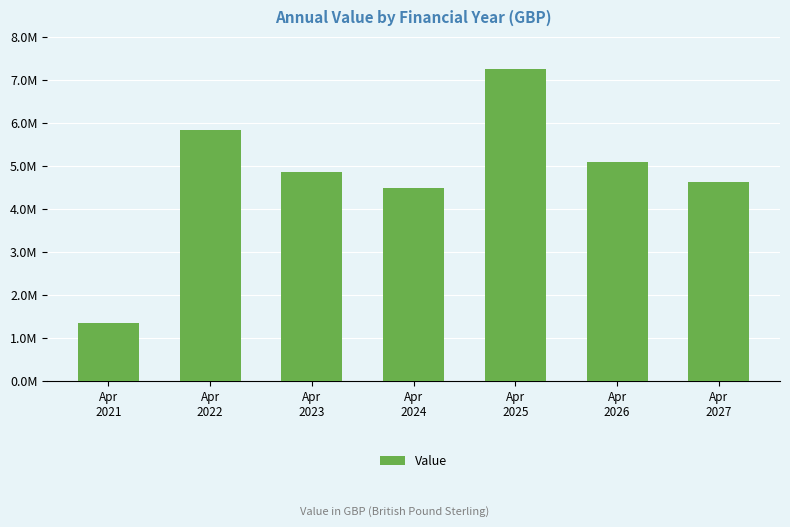

What is the difference between the values at Apr
2025 and Apr
2026?

2150000